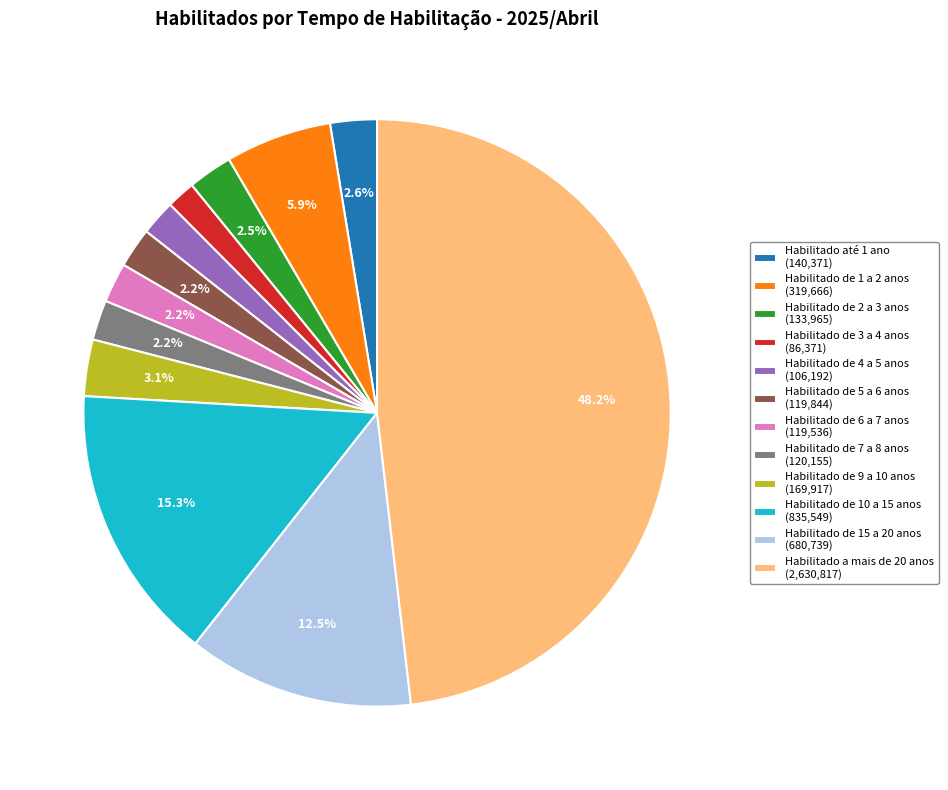

Does Habilitado de 5 a 6 anos (119,844) account for over 50% of the chart?

No